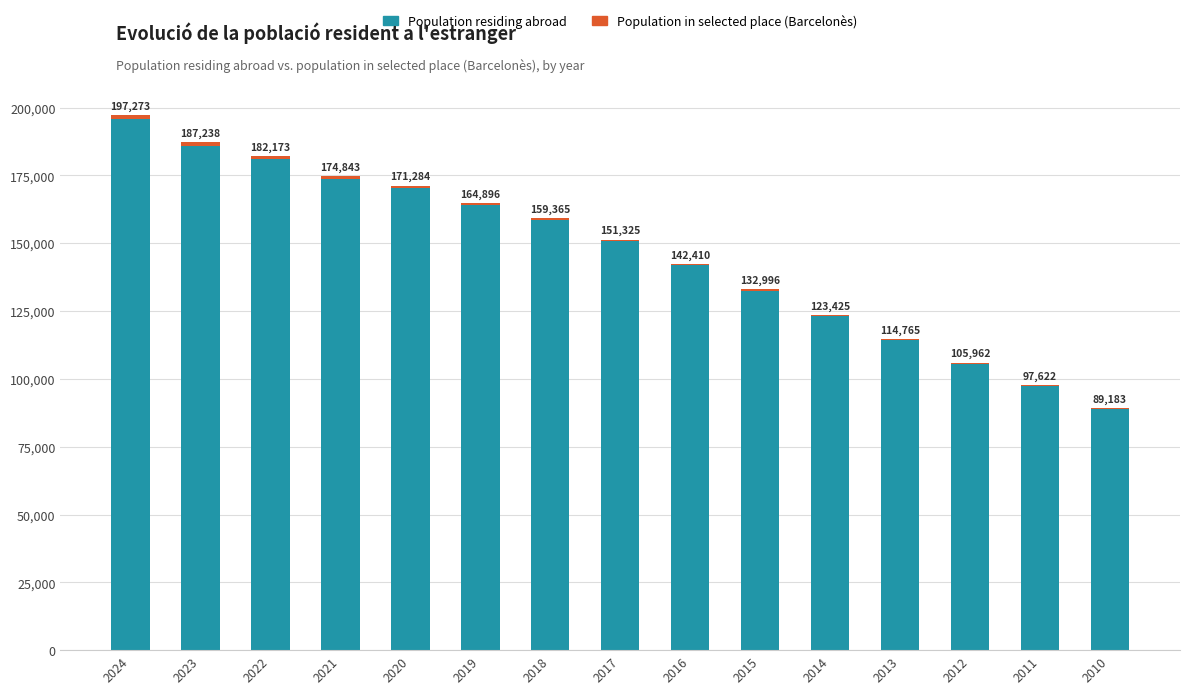

What is the total value across all series at 2018?

159365